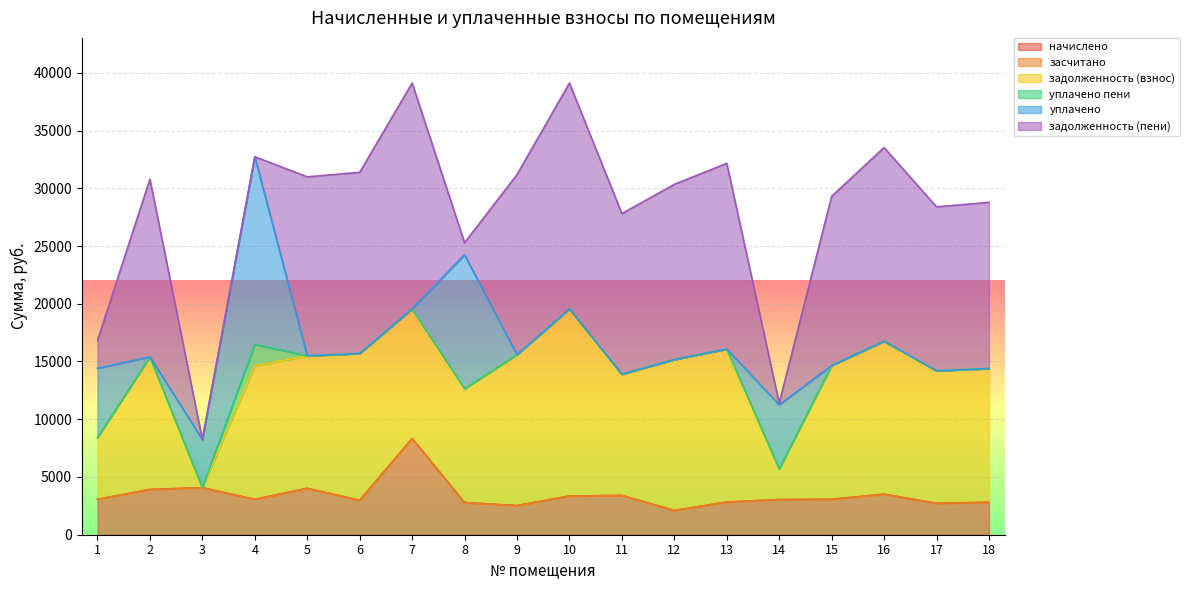

Reading left to right, list all the values displayed in this chart.

начислено: 3061.8	3918.5	4068.8	3061.8	4015.9	2978.2	8333.2	2782.8	2521.2	3351.2	3400.1	2098.9	2828.8	3041.4	3068.6	3510.8	2716.6	2808.7
засчитано: 0.0	0.0	0.0	0.0	0.0	0.0	0.0	0.0	0.0	0.0	0.0	0.0	0.0	0.0	0.0	0.0	0.0	0.0
задолженность (взнос): 5346.0	11479.0	0.7	11556.0	11479.0	12711.6	11222.2	9859.7	13071.1	16204.1	10503.1	13071.1	13250.9	2655.2	11581.7	13250.9	11479.0	11581.7
уплачено пени: 0.0	0.0	0.0	1851.7	0.0	0.0	0.0	0.0	0.0	0.0	0.0	0.0	0.0	0.0	0.0	0.0	0.0	0.0
уплачено: 6003.0	0.0	4178.0	16261.0	0.0	0.0	0.0	11600.0	0.0	0.0	0.0	0.0	0.0	5550.2	0.0	0.0	0.0	0.0
задолженность (пени): 2404.8	15397.4	0.0	0.0	15494.9	15689.8	19555.3	1042.5	15592.3	19555.3	13903.2	15170.0	16079.6	146.4	14650.3	16761.7	14195.5	14390.4